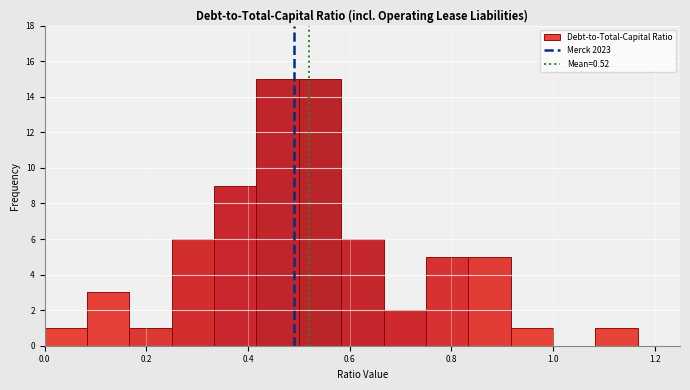

Reading left to right, transcribe this chart: for each bar, give the range it covers on the x-axis and its height. Neither the bar edges nor the heights are printed on the chart, so give them approximately, as read against the axes.

0.00 to 0.08: 1
0.08 to 0.16: 3
0.16 to 0.26: 1
0.26 to 0.34: 6
0.34 to 0.42: 9
0.42 to 0.50: 15
0.50 to 0.58: 15
0.58 to 0.66: 6
0.66 to 0.76: 2
0.76 to 0.84: 5
0.84 to 0.92: 5
0.92 to 1.00: 1
1.00 to 1.08: 0
1.08 to 1.16: 1
1.16 to 1.26: 0